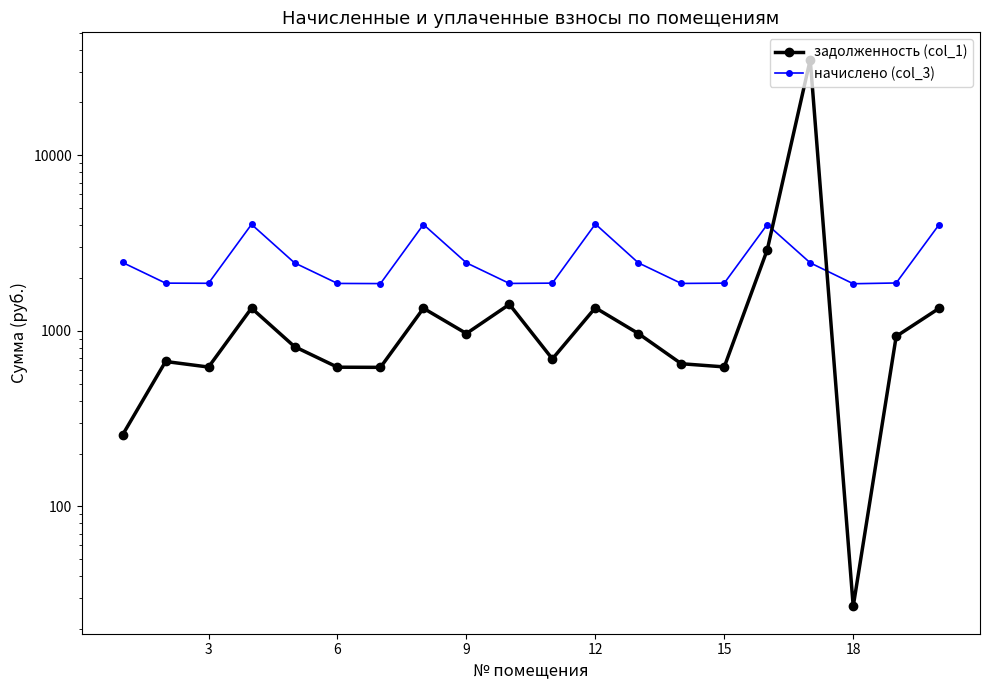

In задолженность (col_1), how many points are lower than both neighbors (excluding endpoints)?

6